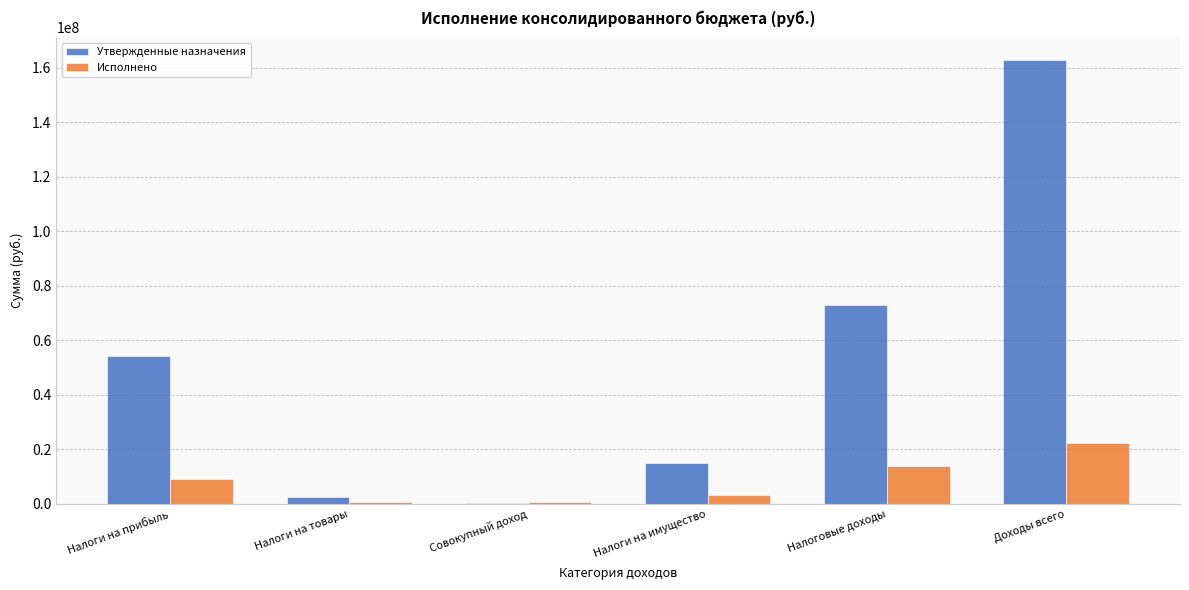

What is the total value across all series at Налоги на прибыль?

63279652.7